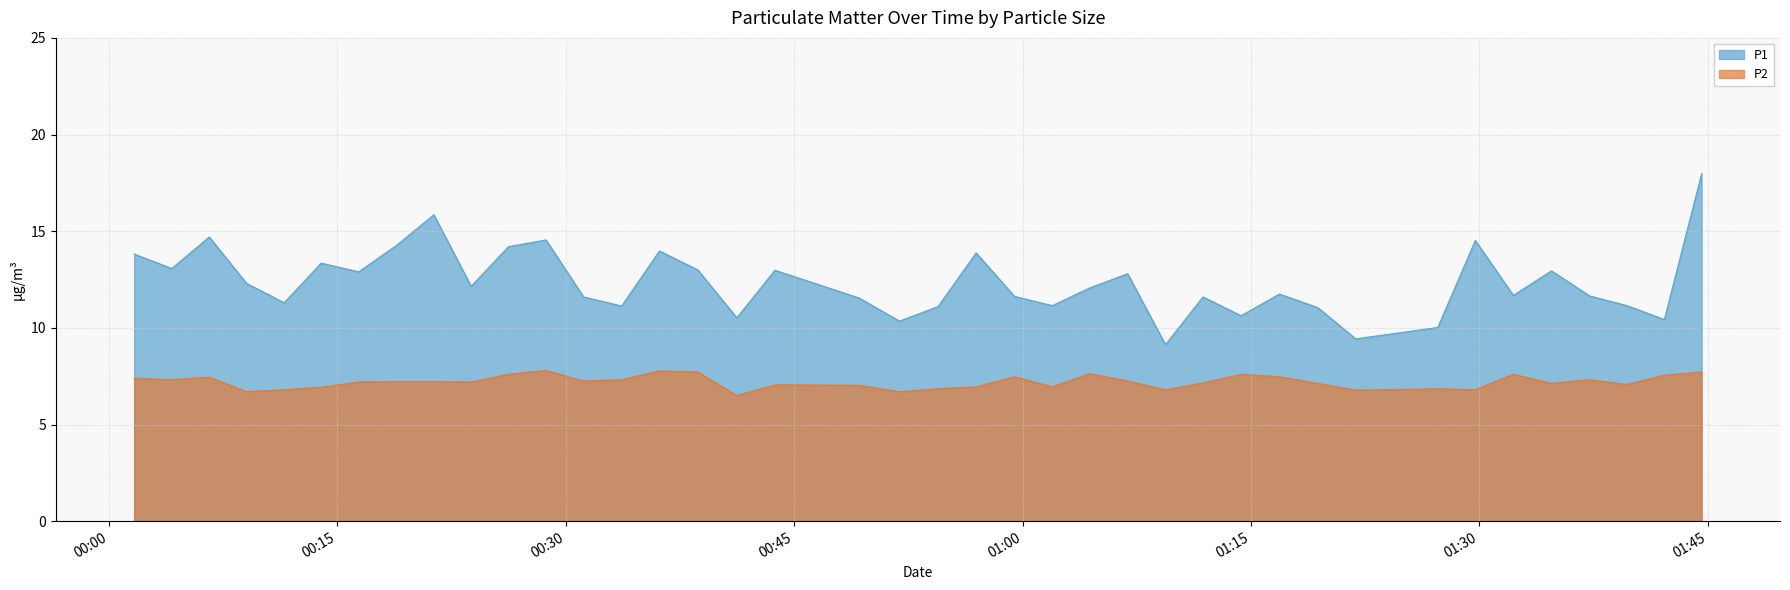

What is the value of the P1 point at the 17th from the left?

10.5